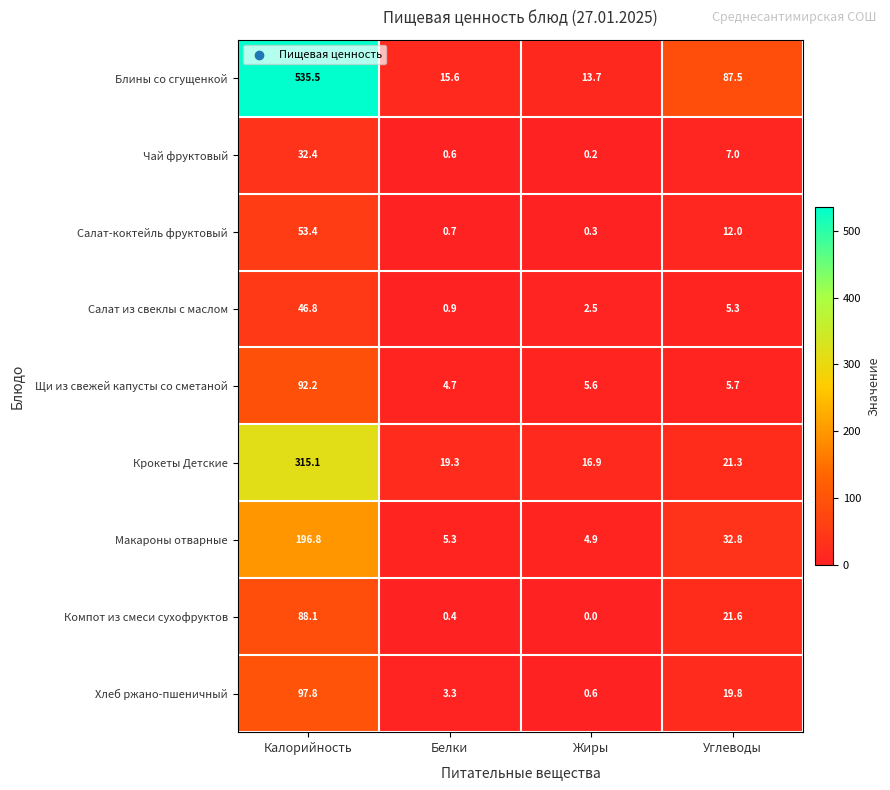

What is the sum of the Хлеб ржано-пшеничный values at Углеводы and Белки?

23.1